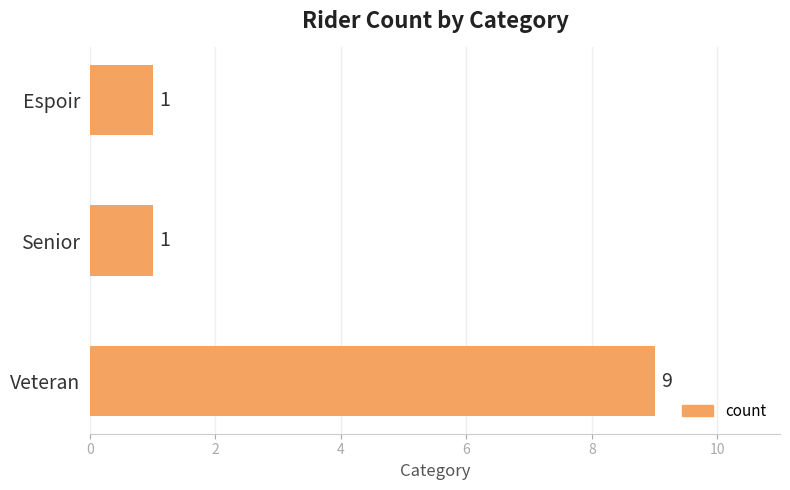

True or false: the data shows 16 at Veteran.

False